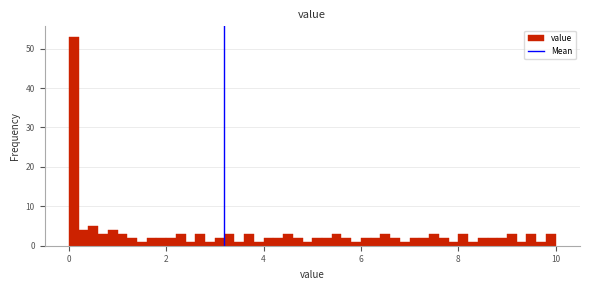

Around what value on the x-axis is the tallest bar? Give the approximate position of its centre, as read against the axis.

0.2